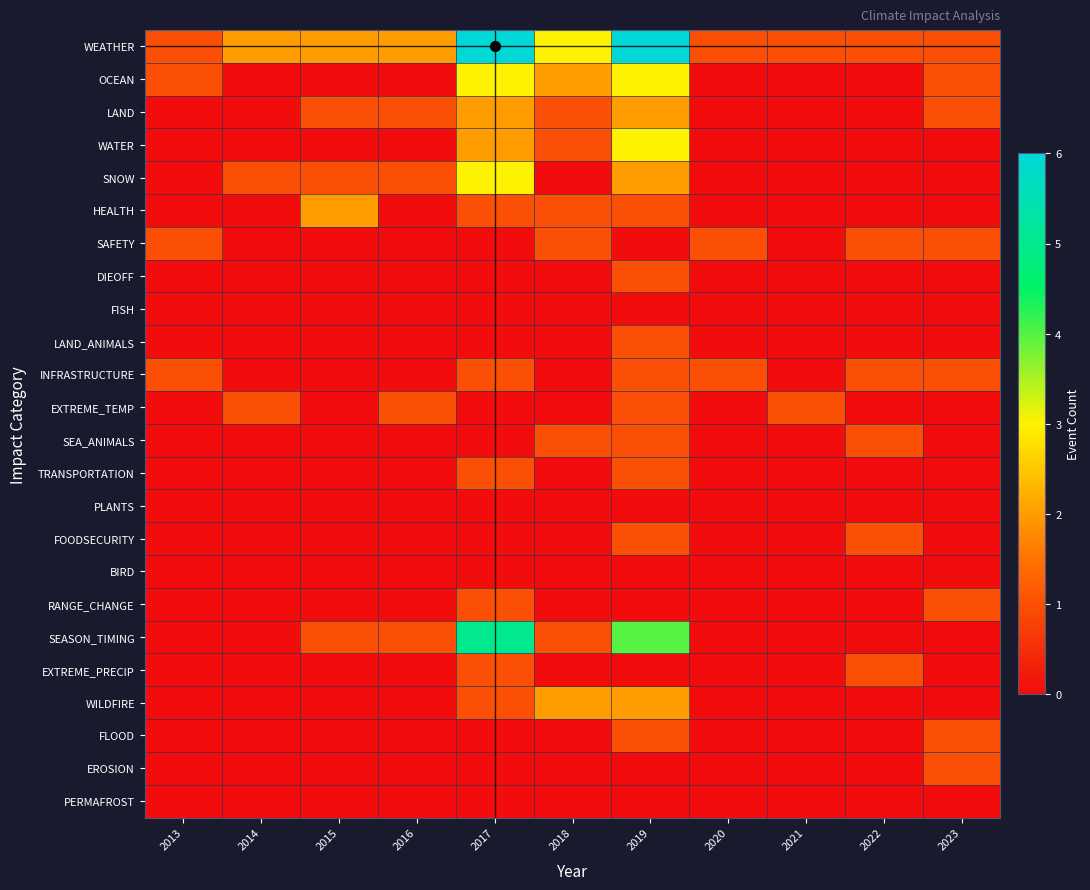

Rank the series by their maximum value, from highest to lowest.

WEATHER, SEASON_TIMING, OCEAN, WATER, SNOW, LAND, HEALTH, WILDFIRE, SAFETY, DIEOFF, LAND_ANIMALS, INFRASTRUCTURE, EXTREME_TEMP, SEA_ANIMALS, TRANSPORTATION, FOODSECURITY, RANGE_CHANGE, EXTREME_PRECIP, FLOOD, EROSION, FISH, PLANTS, BIRD, PERMAFROST